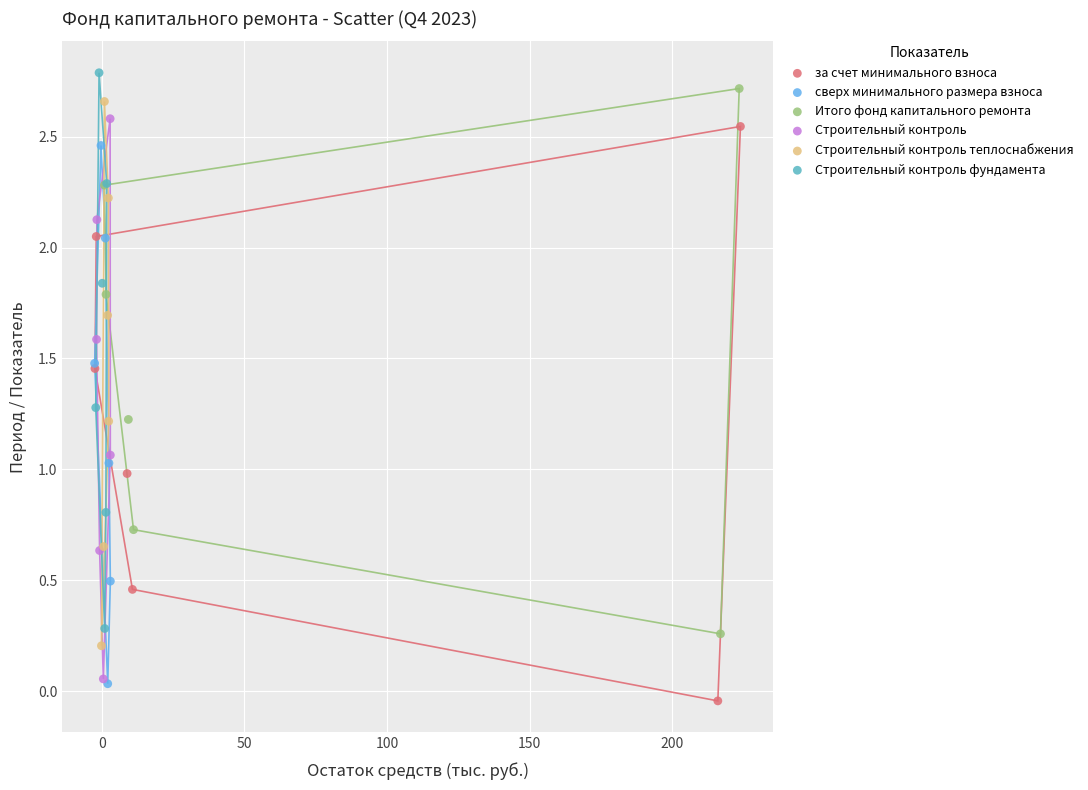

What are all the series names shown in the legend?

за счет минимального взноса, сверх минимального размера взноса, Итого фонд капитального ремонта, Строительный контроль, Строительный контроль теплоснабжения, Строительный контроль фундамента